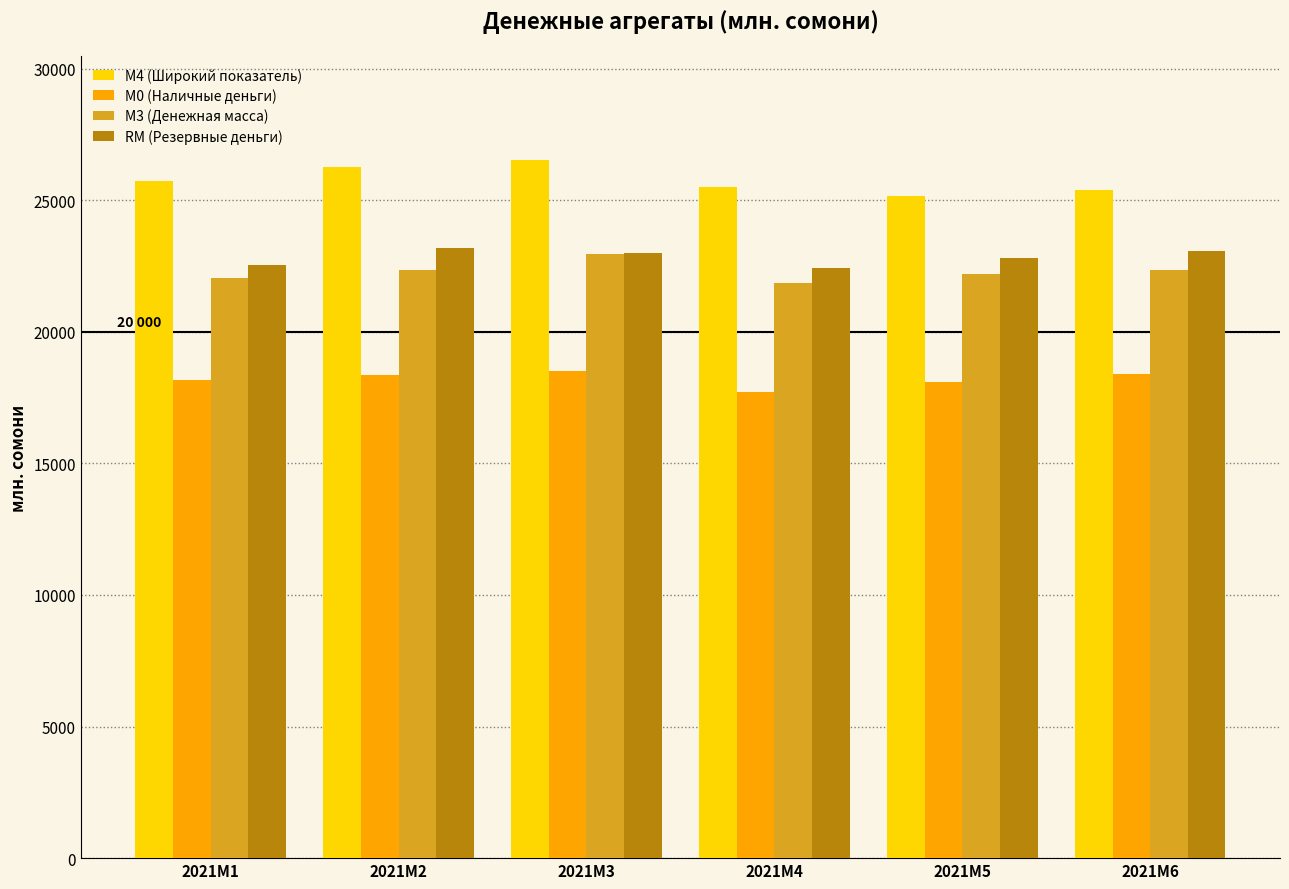

What is the difference between the maximum and minimum values in the М4 (Широкий показатель) series?

1346.5